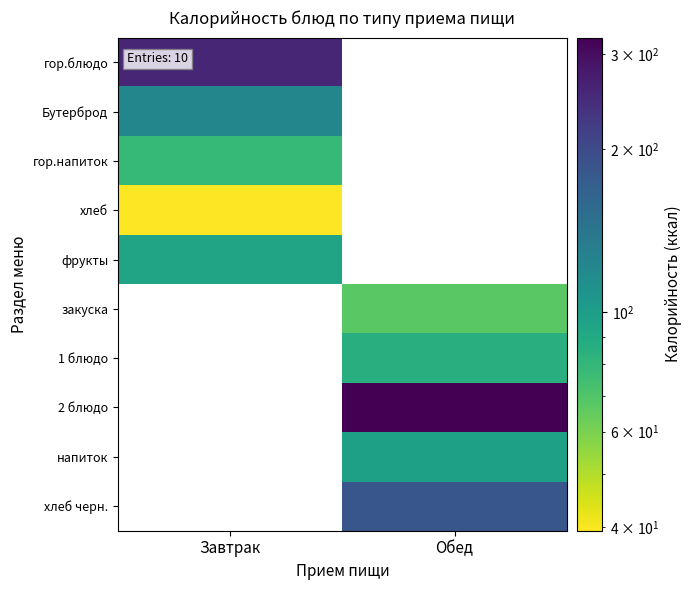

How many positive values does the гор.напиток series have?

1